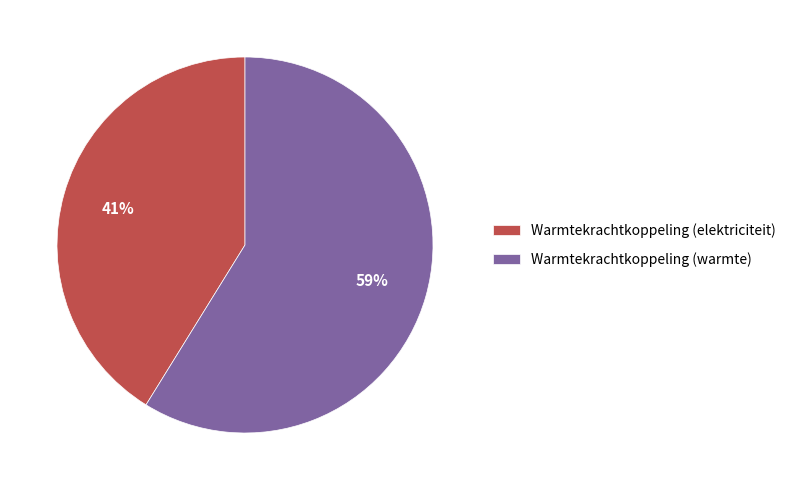

Is it true that Warmtekrachtkoppeling (elektriciteit) is 50% of the pie?

False